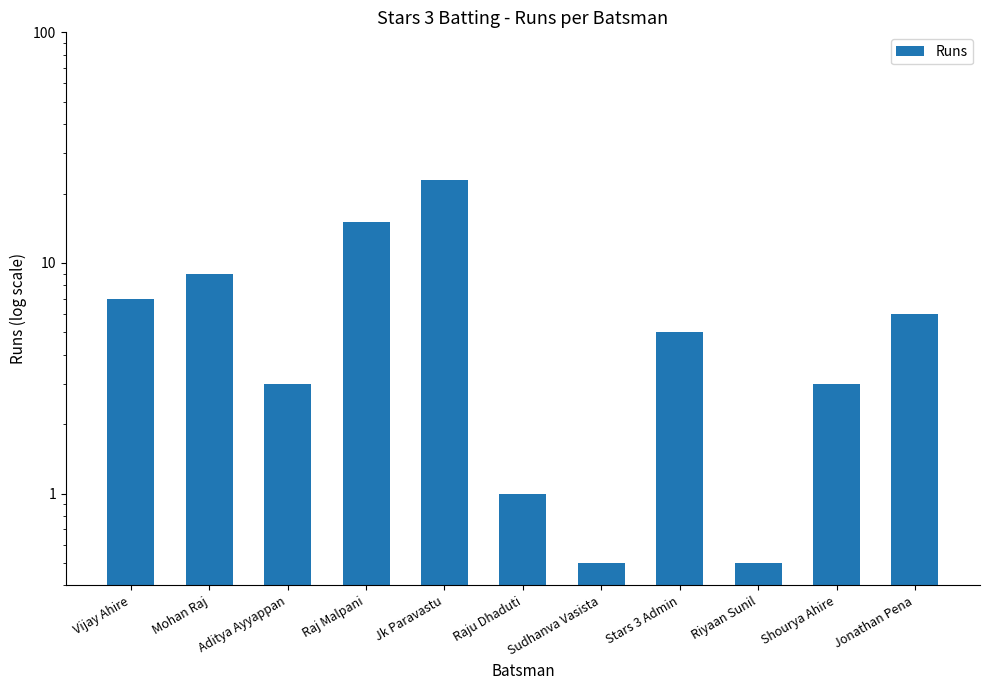

What value does the data have at Raj Malpani?

15.0